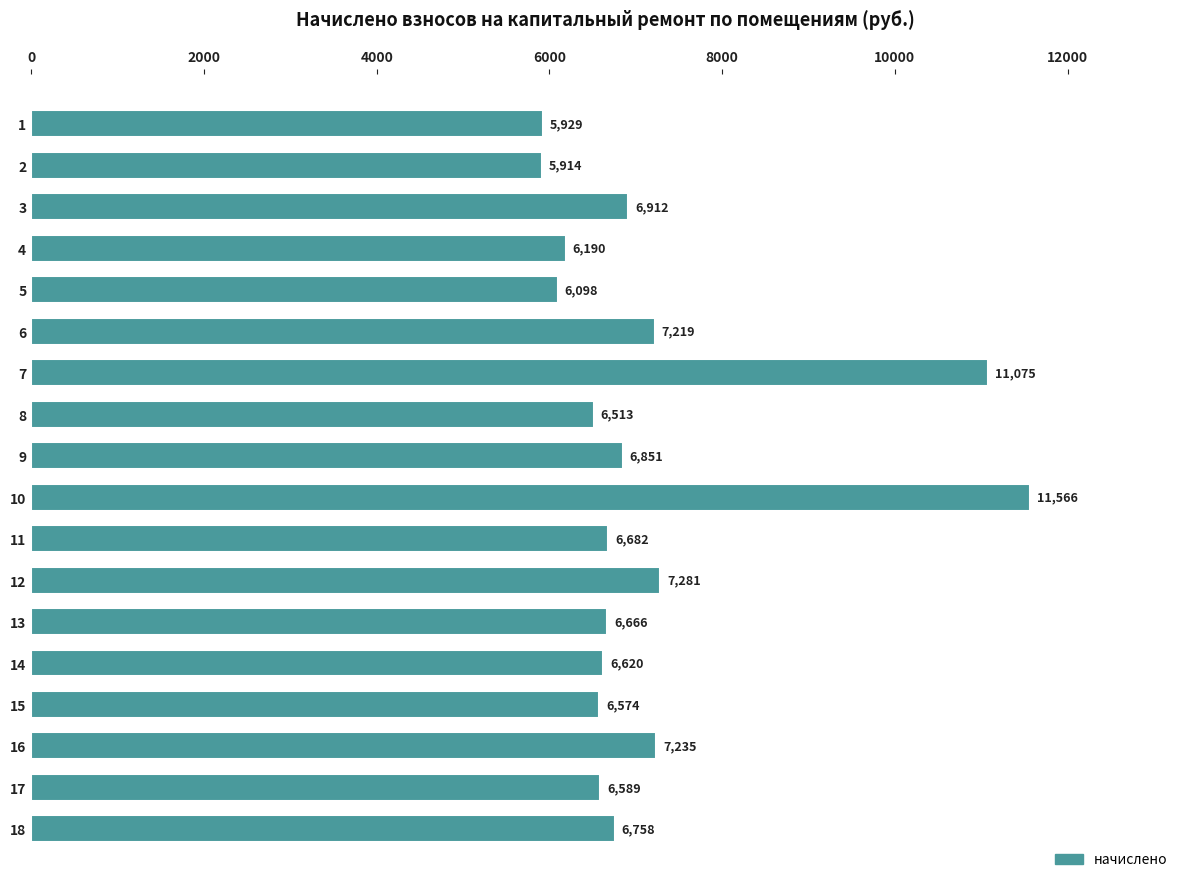

What is the sum of the values at 13 and 12?

13946.9